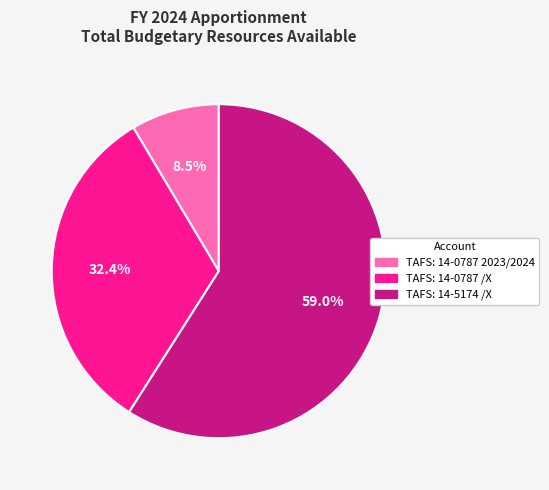

What percentage is the TAFS: 14-5174 /X slice, to the nearest percent?

59%